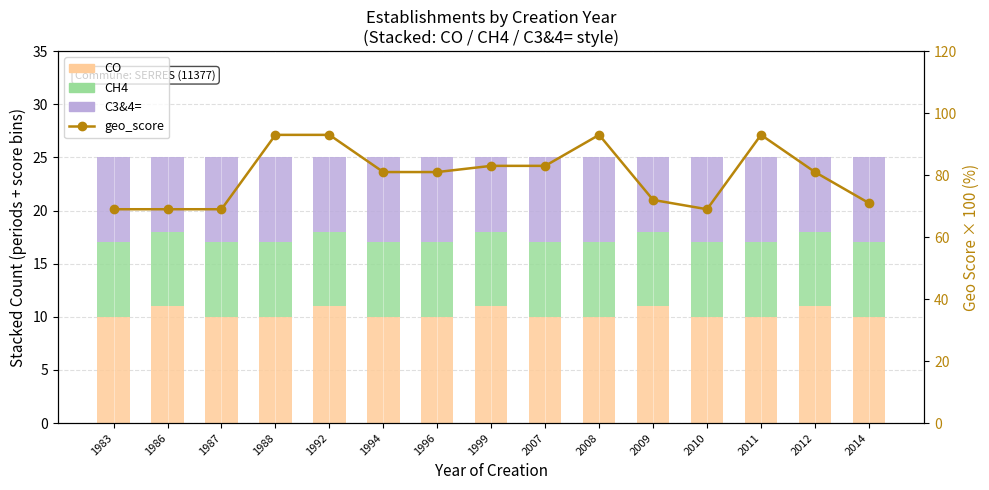

Count the CO values in the range 10 to 11.

15